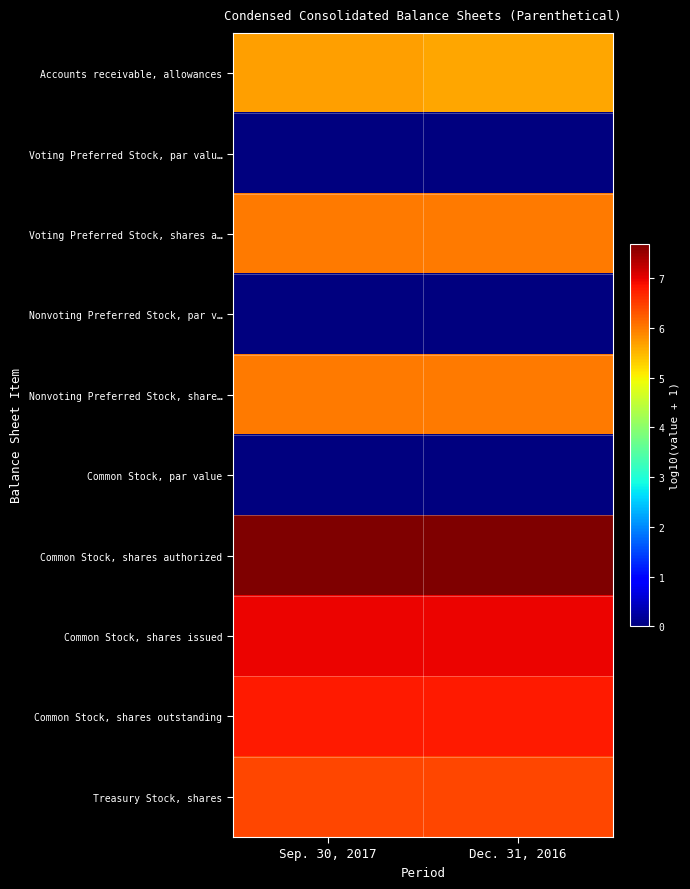

What is the total value across all series at Sep. 30, 2017?

45.6